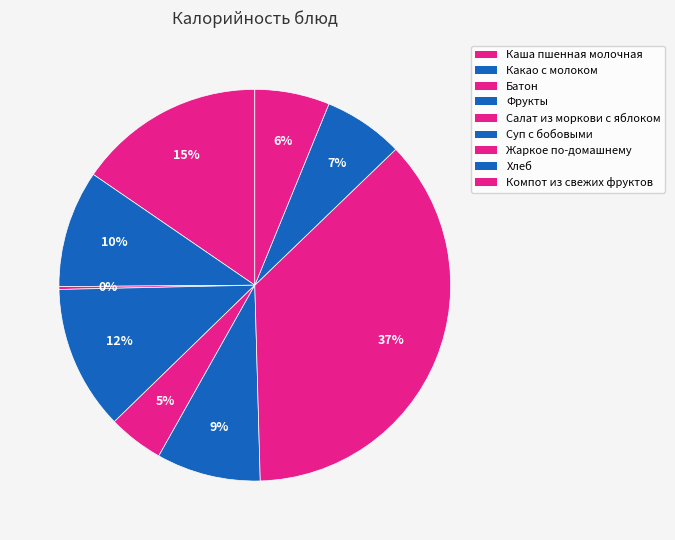

To the nearest percent, what percentage of the pie is Суп c бобовыми?

9%